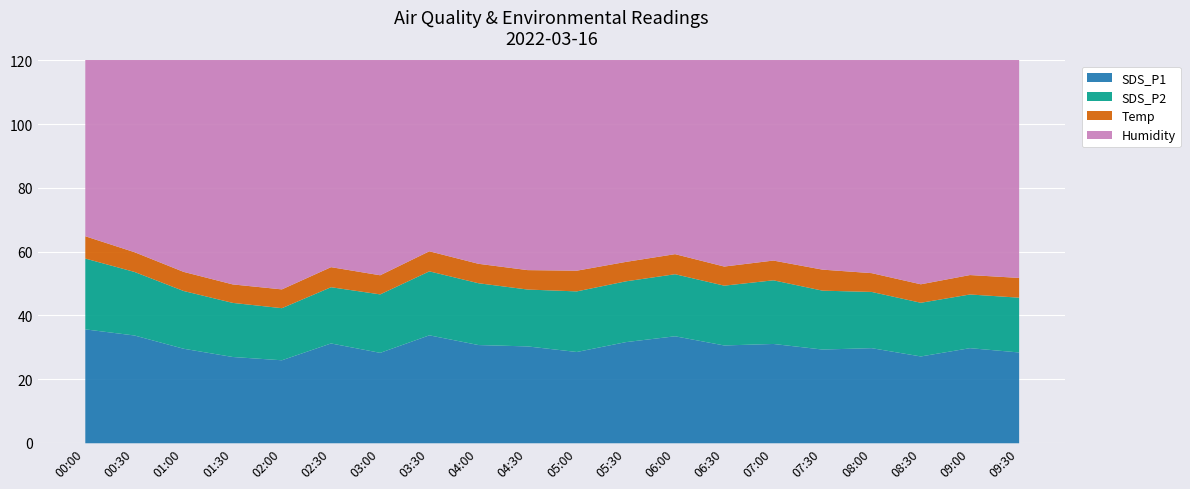

How many values in the SDS_P1 series exceed 30?

10